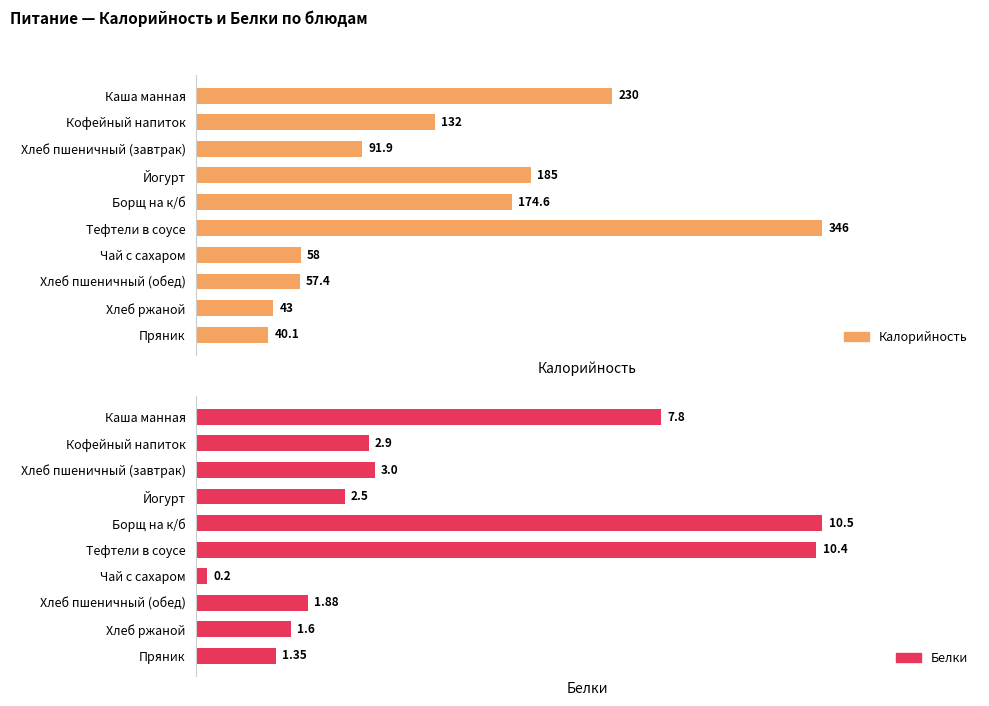

What are all the series names shown in the legend?

Калорийность, Белки